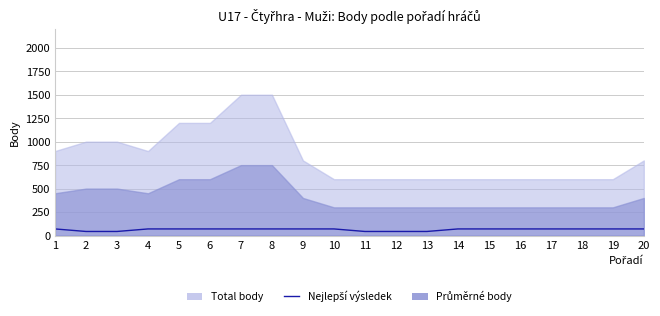

What is the smallest value displayed?

43